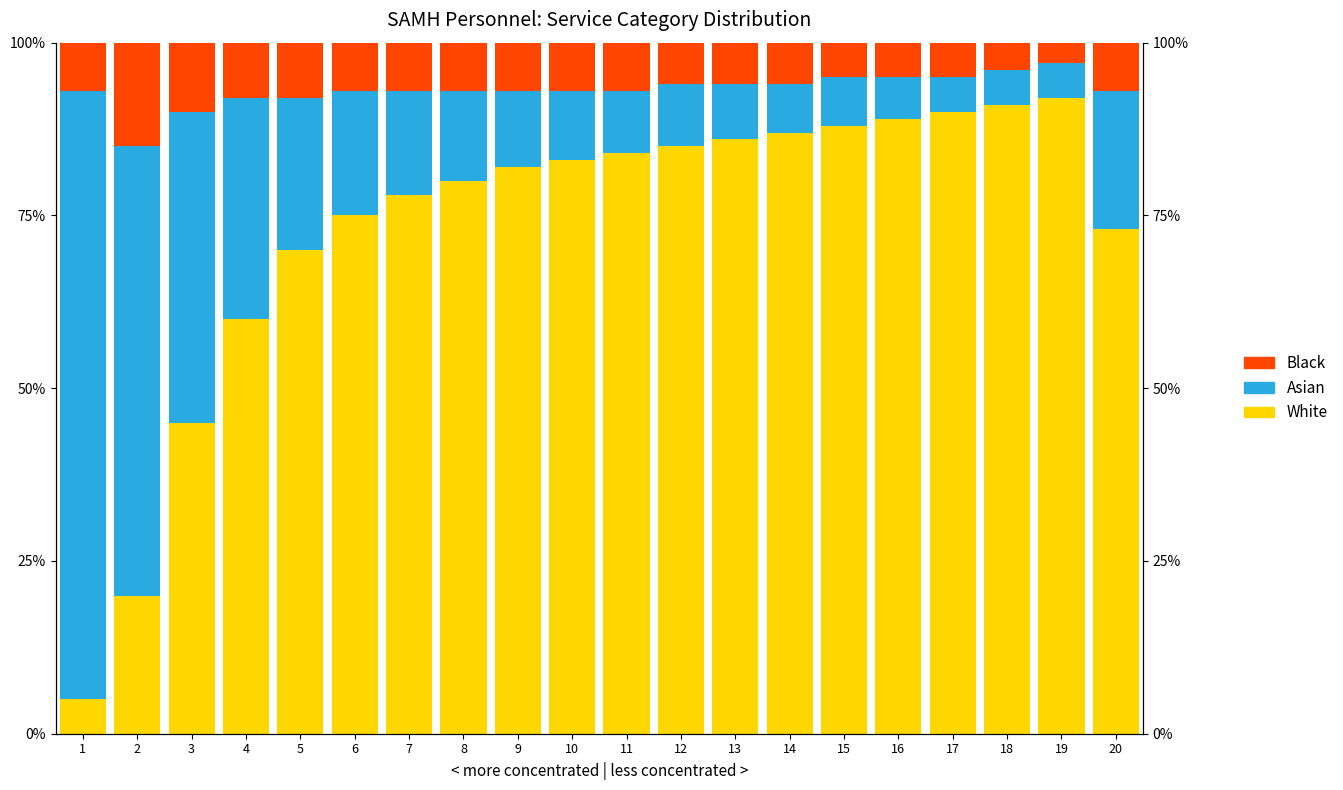

What is the total value across all series at 18?

100